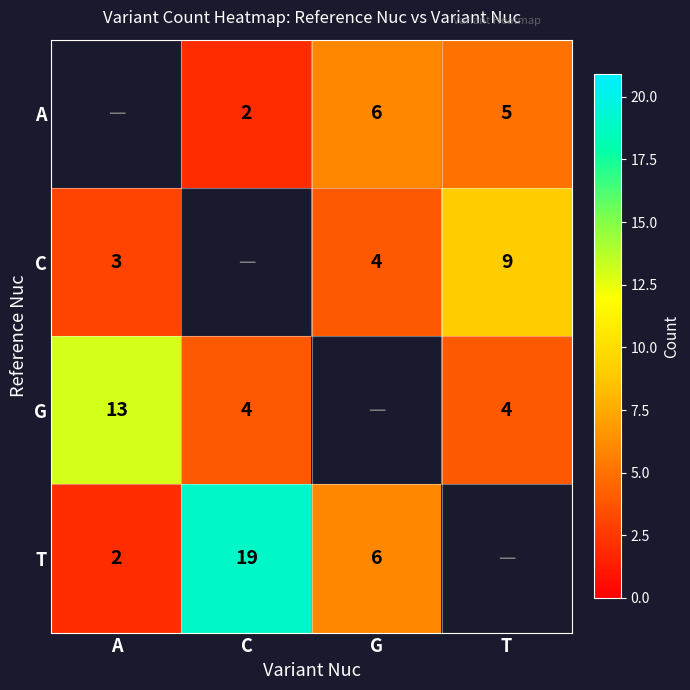

Which has a higher value, G or C?

G